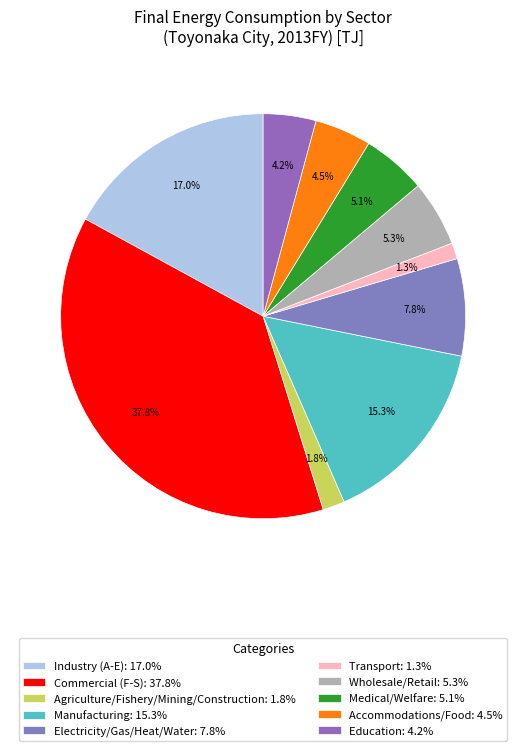

Count the number of slices in the pie.

10